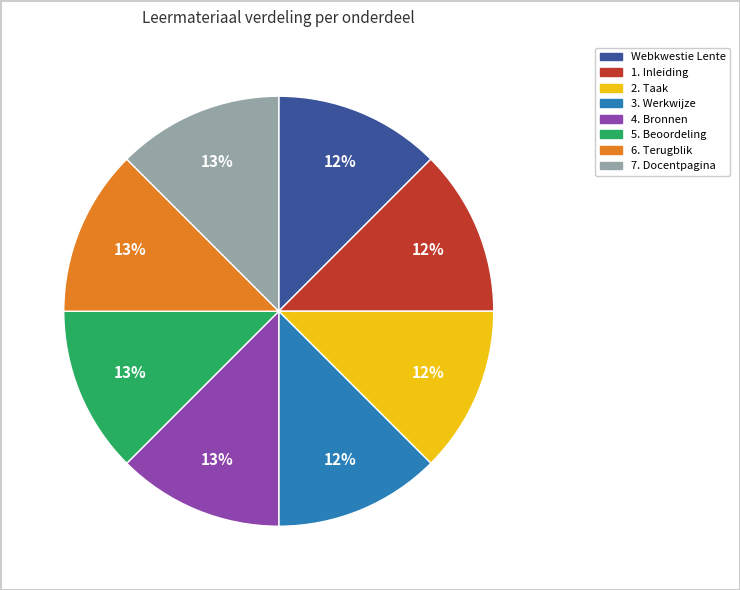

What percentage is the 1. Inleiding slice, to the nearest percent?

12%